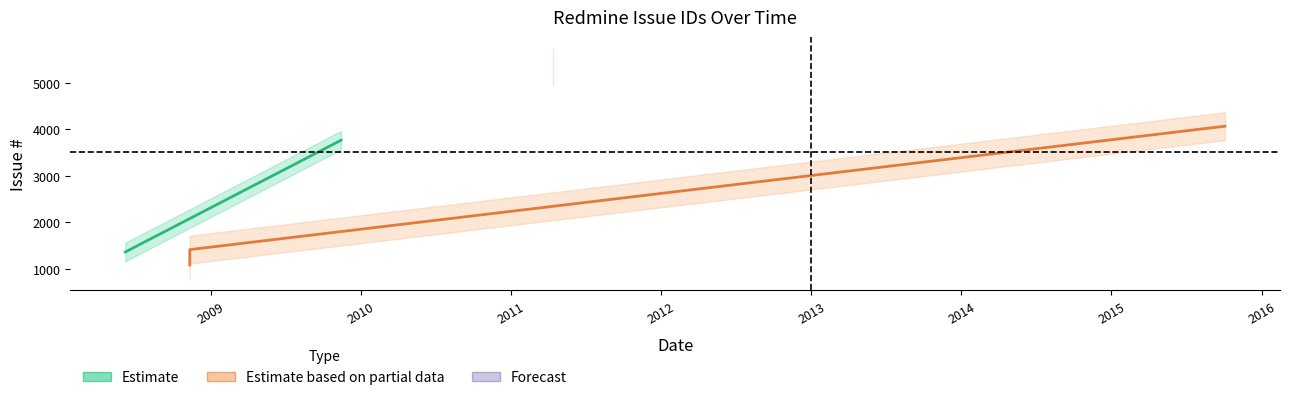

What is the ratio of the value at 2015-10-04 to the value at 2009-11-14?

1.1